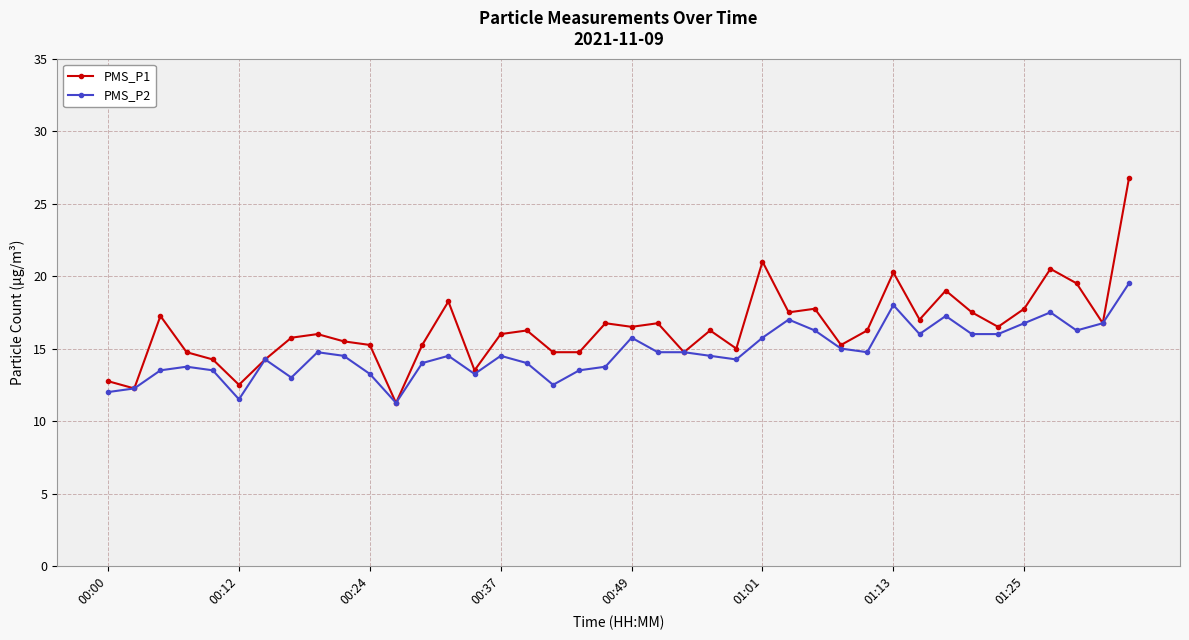

How many lines are shown in the chart?

2